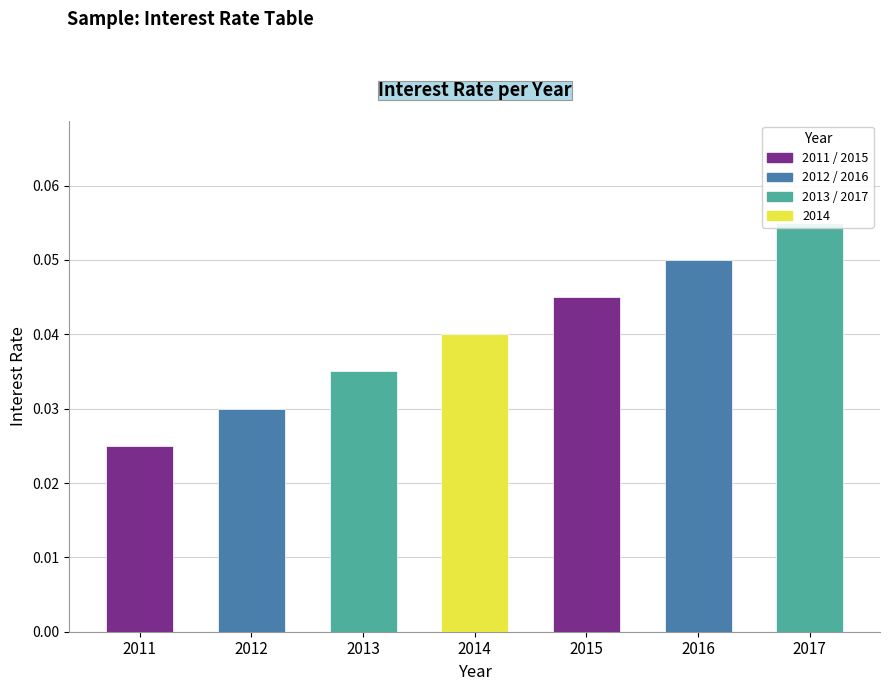

Reading right to left, what are all the values shown in this chart?

0.1	0.1	0.0	0.0	0.0	0.0	0.0